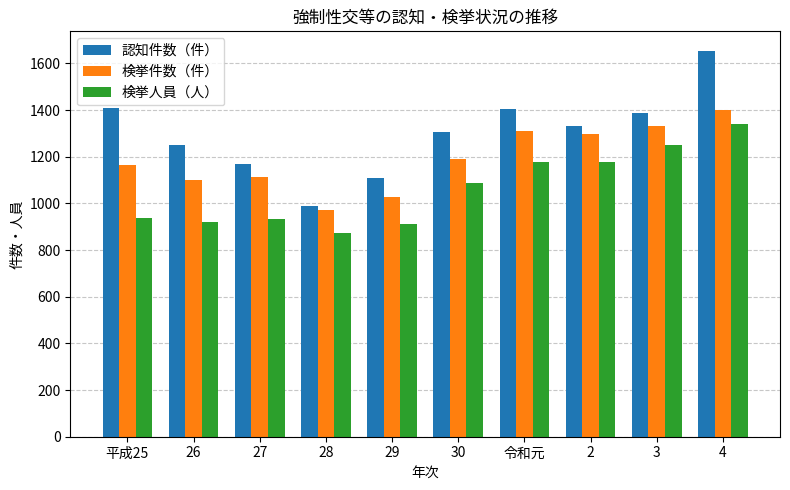

Rank the series by their average value, from highest to lowest.

認知件数（件）, 検挙件数（件）, 検挙人員（人）